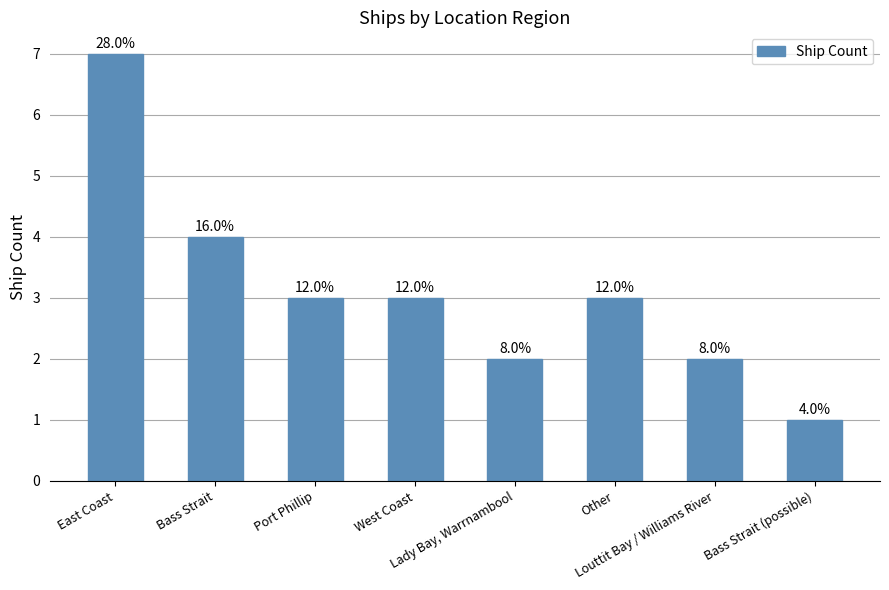

What is the change in value from Port Phillip to Lady Bay, Warrnambool?

-1